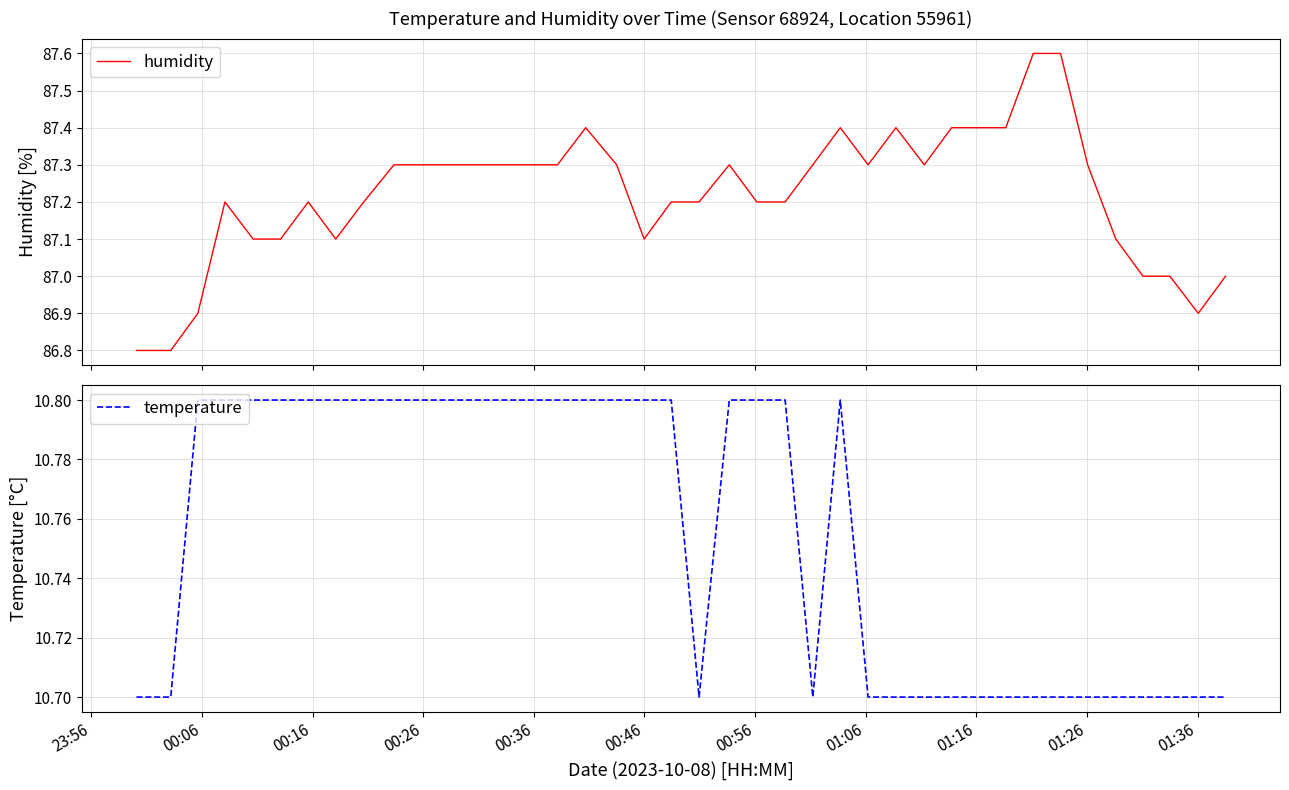

What is the minimum value for humidity?

86.8